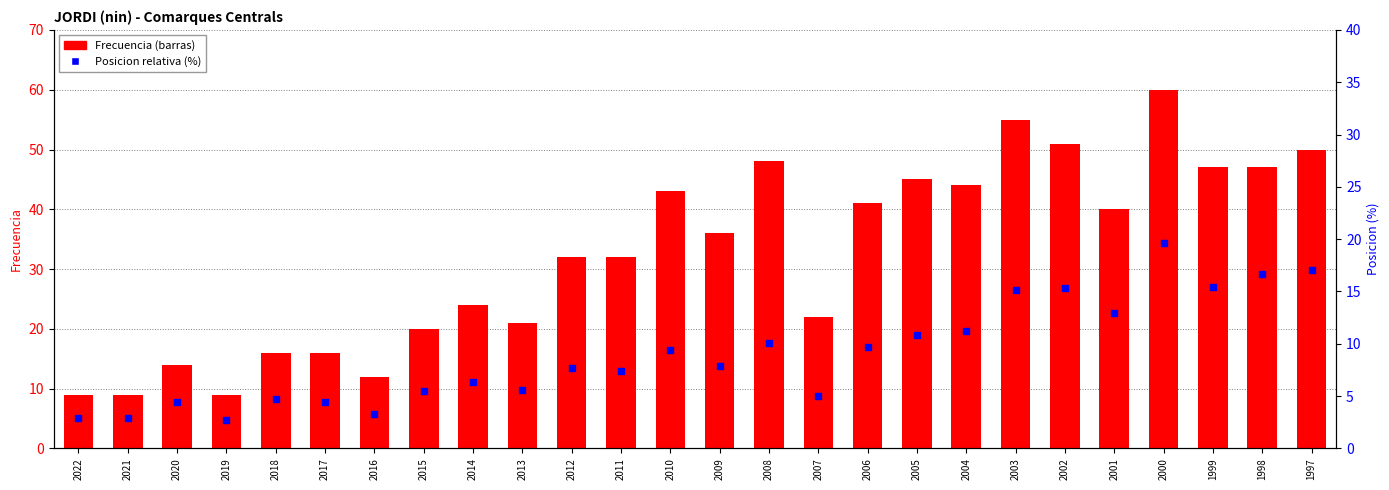

Which series reaches the minimum Y coordinate?

Posicion (%)